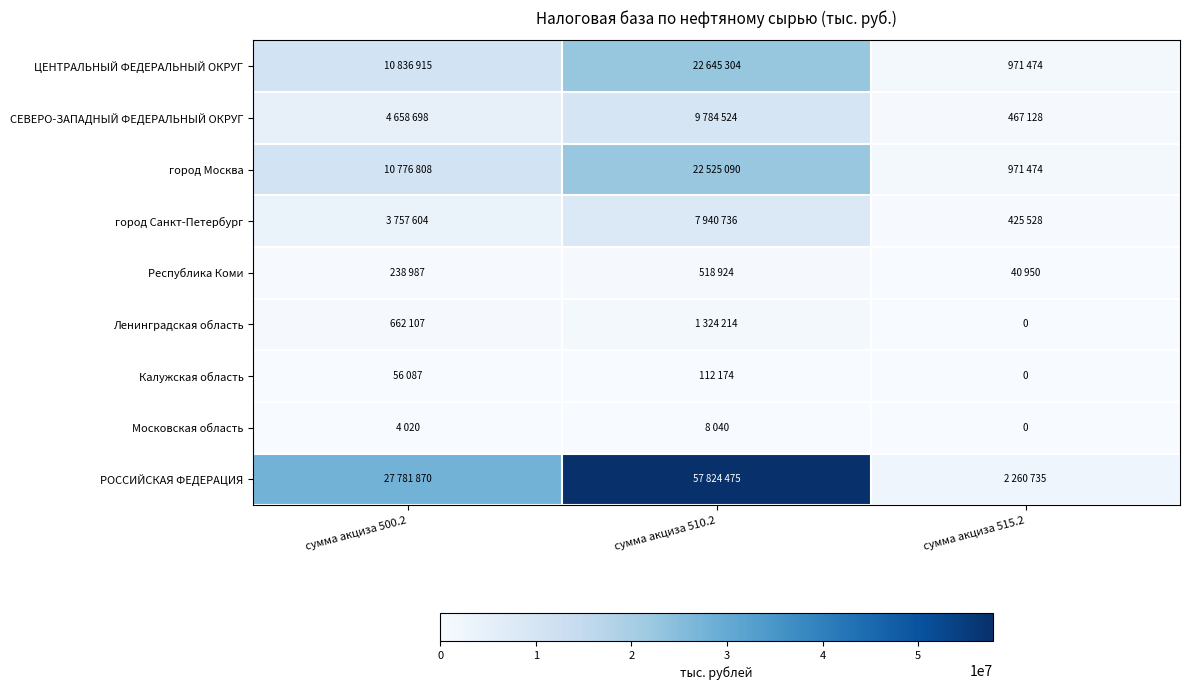

The РОССИЙСКАЯ ФЕДЕРАЦИЯ series shows 14714410 at сумма акциза 510.2. True or false?

False